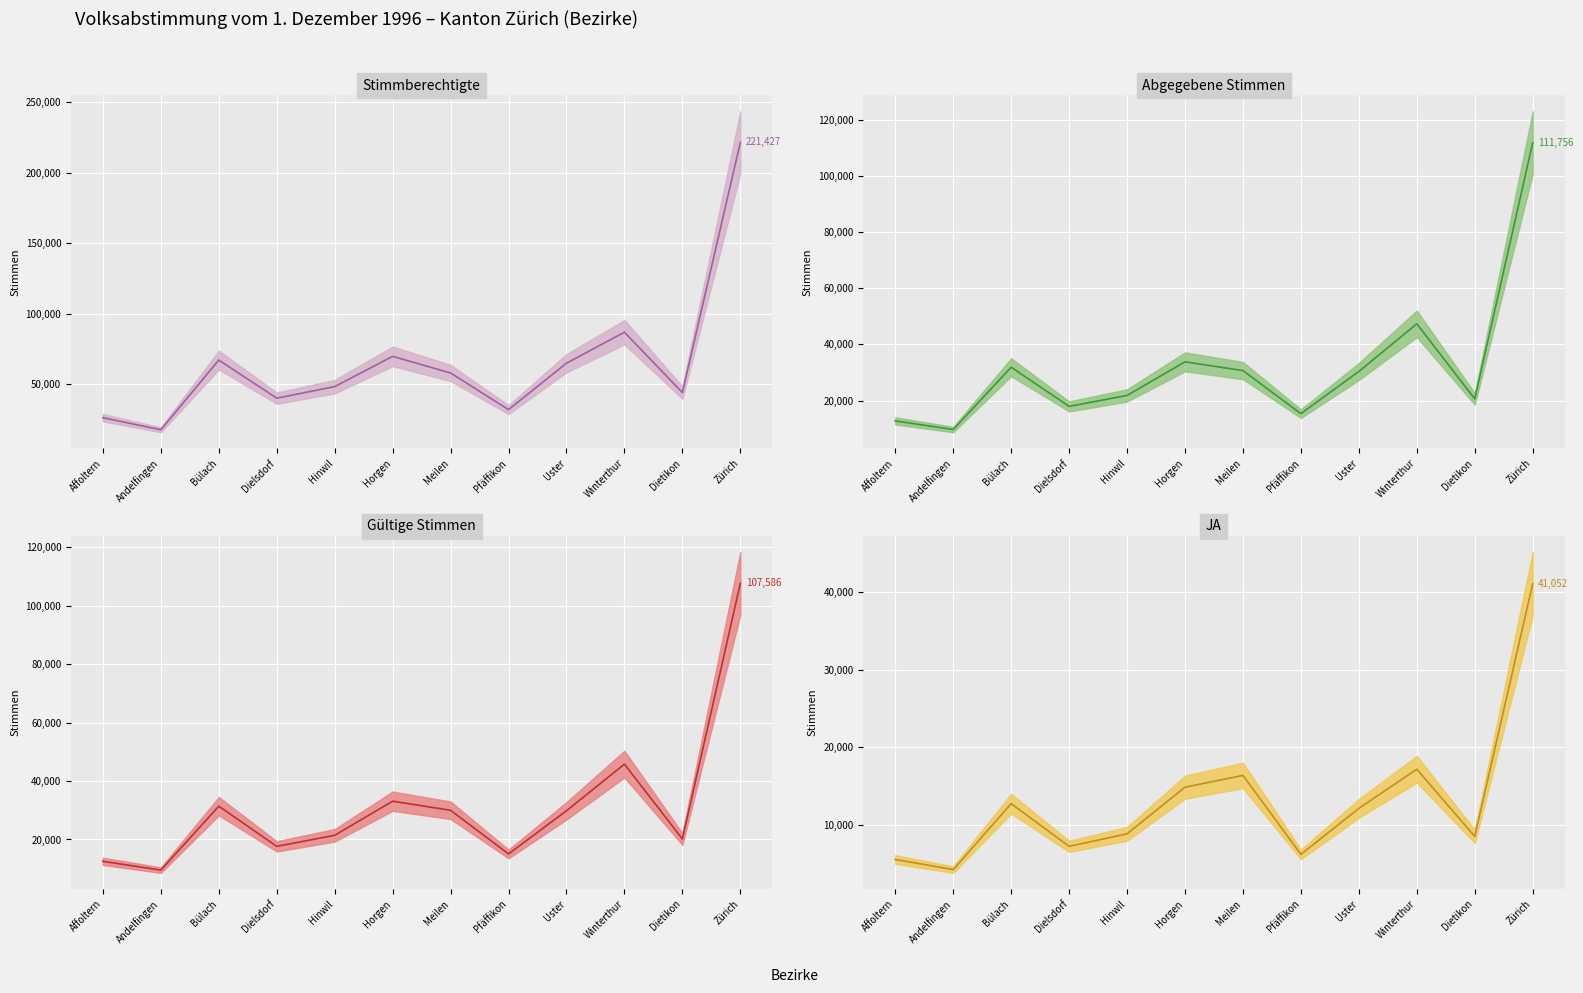

How many lines are shown in the chart?

4